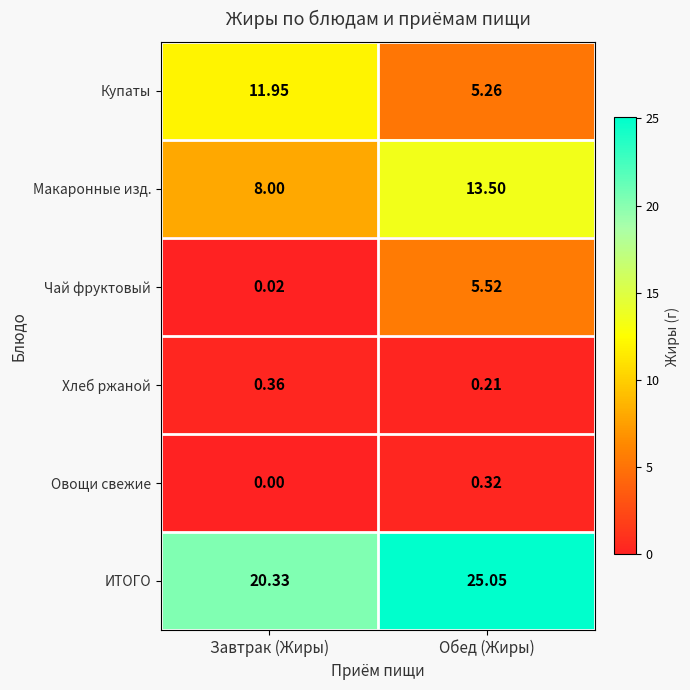

At Завтрак (Жиры), list the series in order from largest to smallest.

ИТОГО, Купаты, Макаронные изд., Хлеб ржаной, Чай фруктовый, Овощи свежие